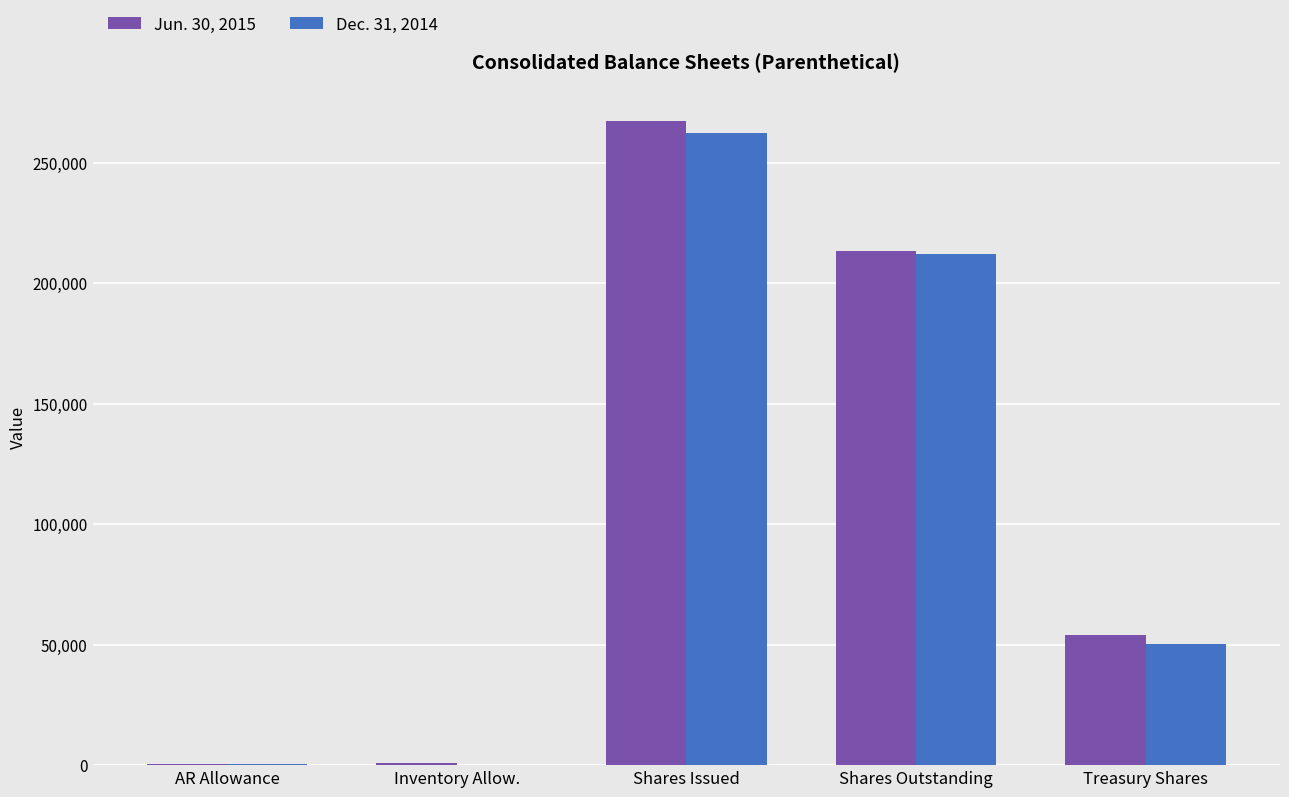

What value does the Jun. 30, 2015 series have at Shares Issued?

267255